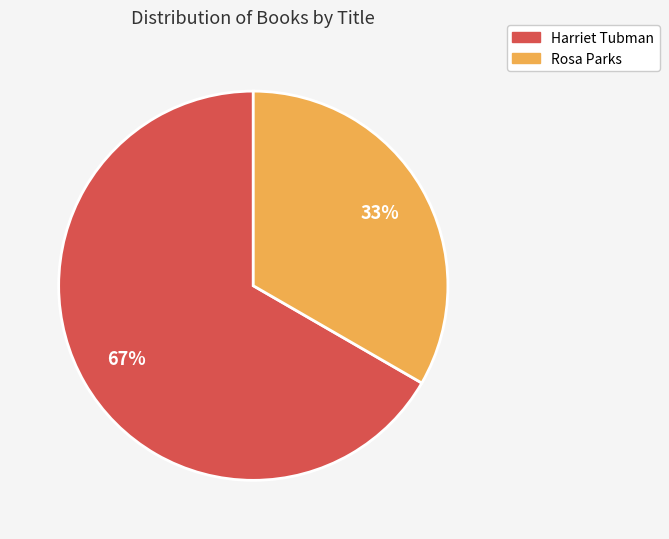

What is the largest slice in the pie chart?

Harriet Tubman